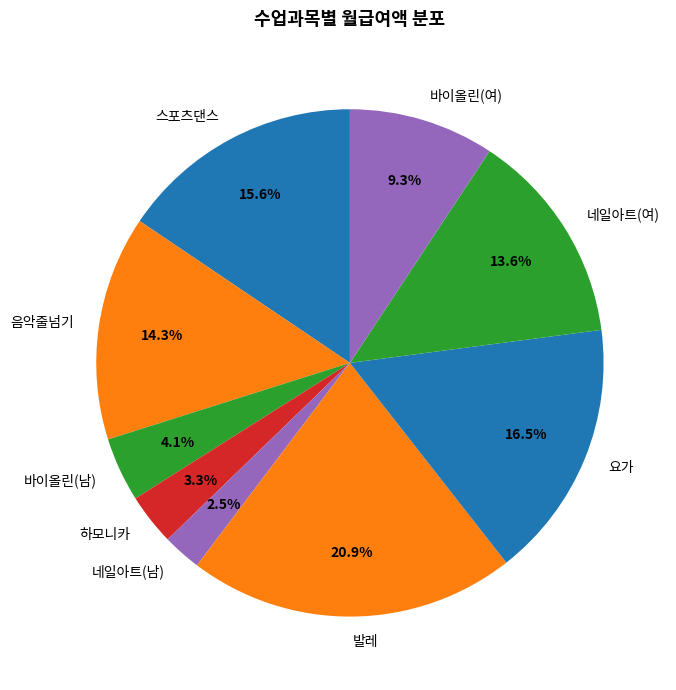

How much of the chart is everything except 바이올린(남)?

95.9%